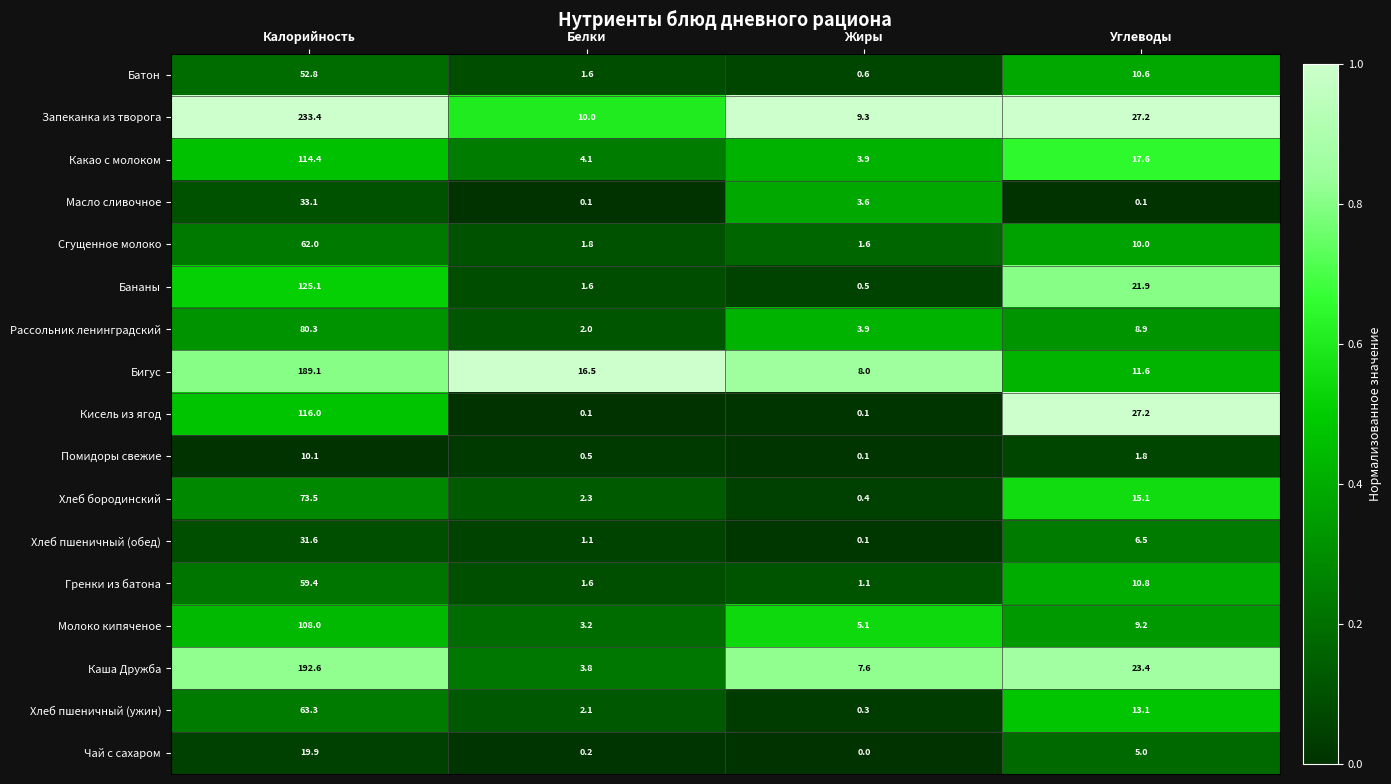

What is the sum of the Хлеб пшеничный (ужин) values at Калорийность and Жиры?

63.6